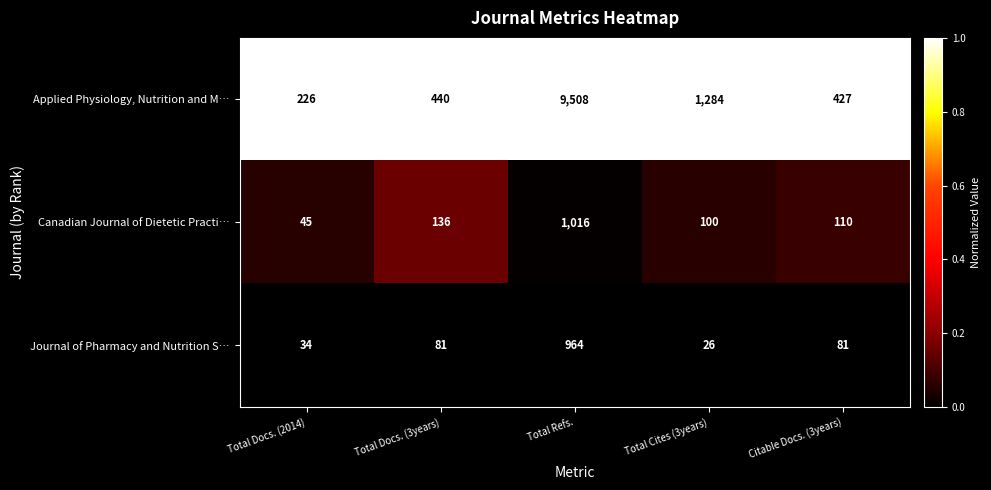

Rank the series at Total Docs. (2014) from highest to lowest value.

Applied Physiology, Nutrition and M…, Canadian Journal of Dietetic Practi…, Journal of Pharmacy and Nutrition S…